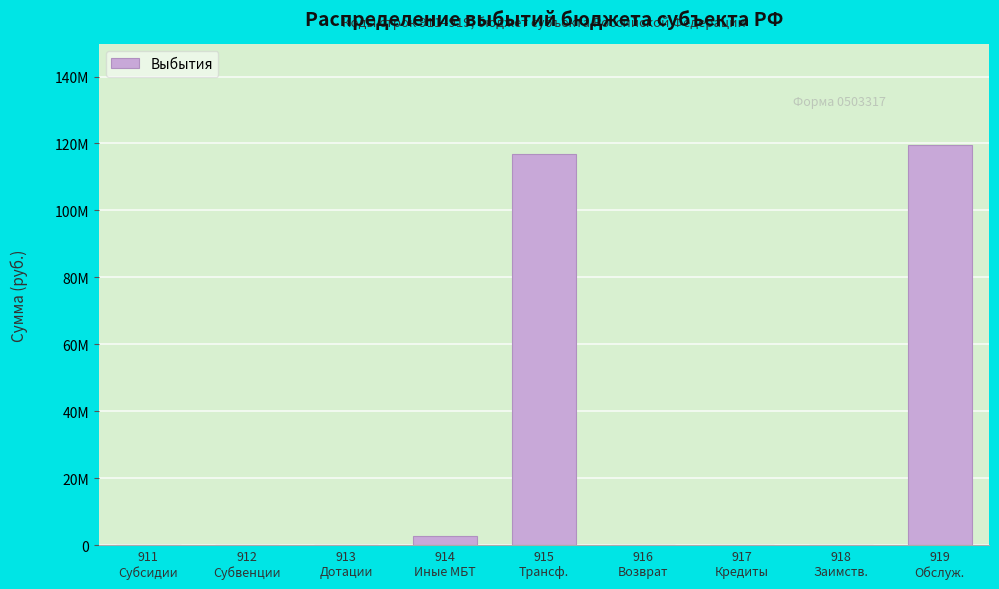

Are the bars horizontal?

No